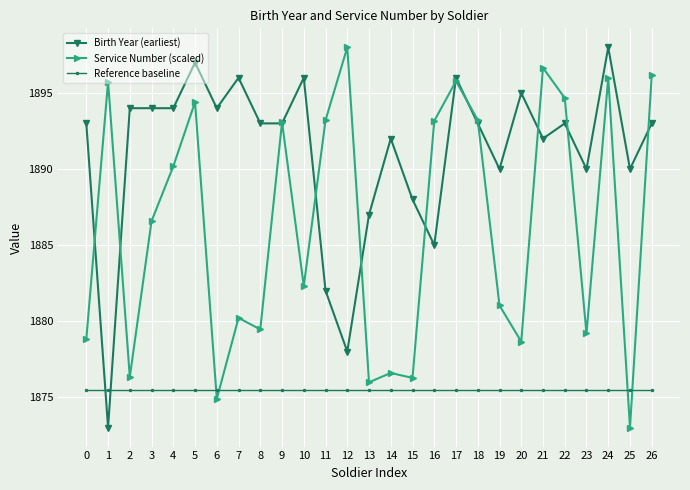

At 8, list the series in order from smallest to largest.

Reference baseline, Service Number (scaled), Birth Year (earliest)